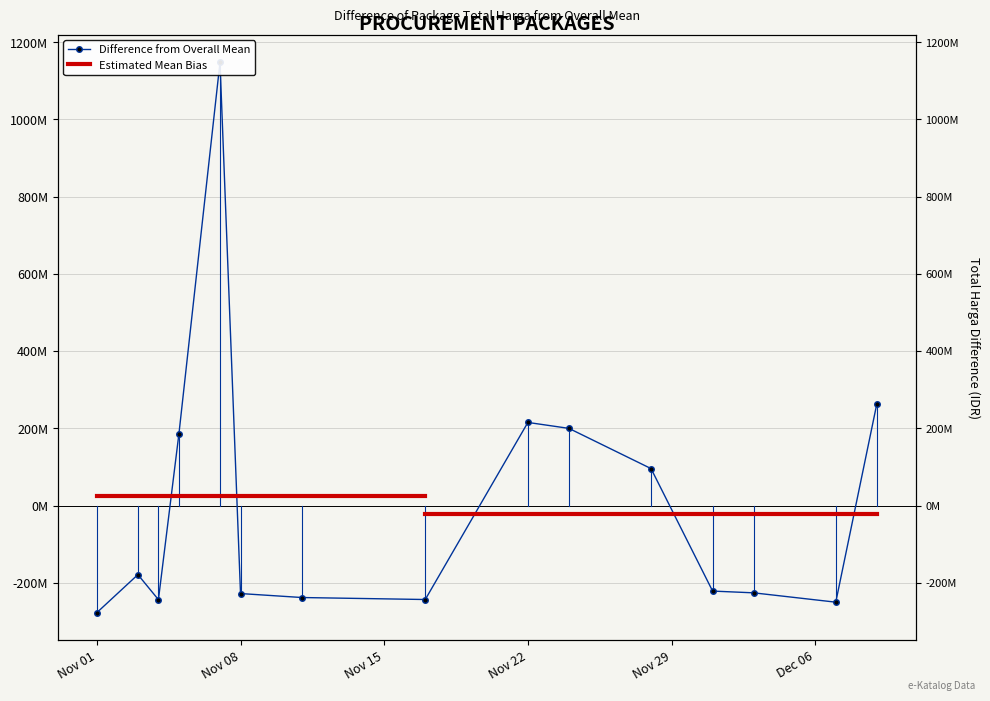

Reading left to right, transcribe all the data shown in this chart.

-277445000.7	-179006030.7	-243778600.7	186223499.3	1148089299.3	-228048560.7	-238338600.7	-243486600.7	215221399.3	199821399.3	95625399.3	-221625800.7	-226177600.7	-250366600.7	263292399.3